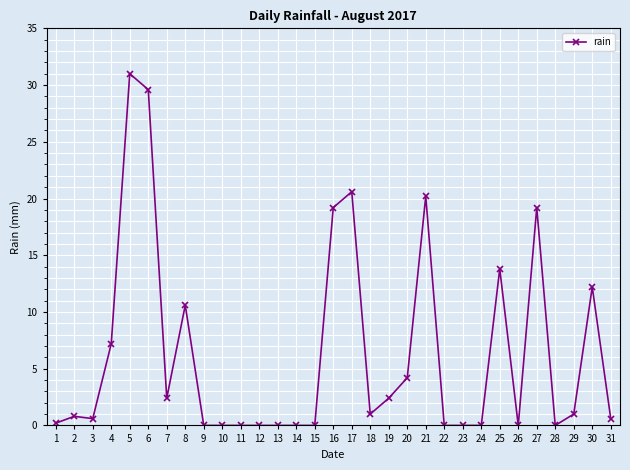

Approximately how many times larger is the value at 20 compared to 25?

0.3